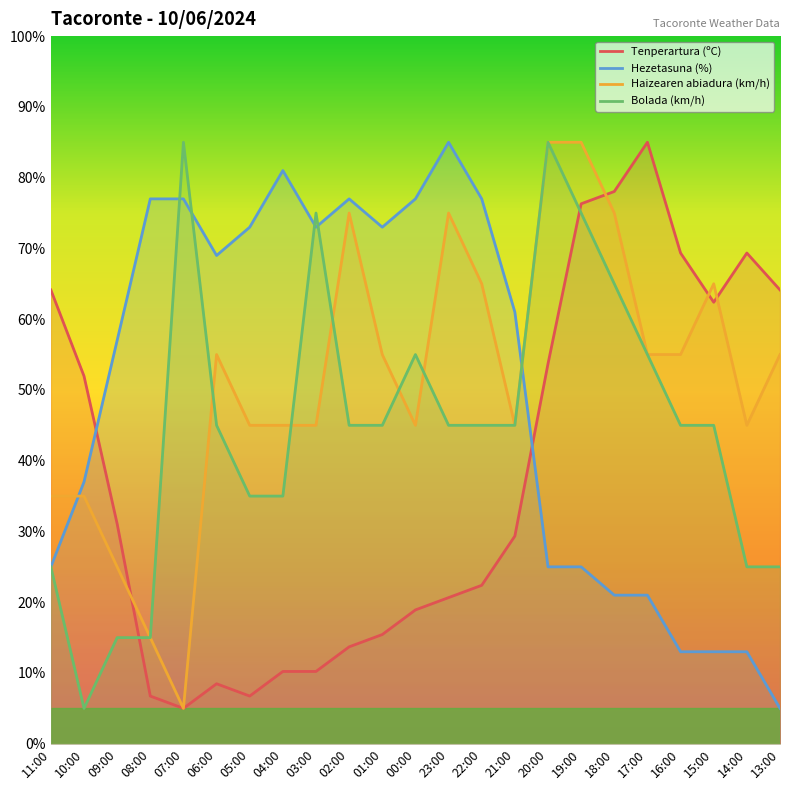

True or false: Tenperartura (ºC) has more than 1 interior local peaks.

True